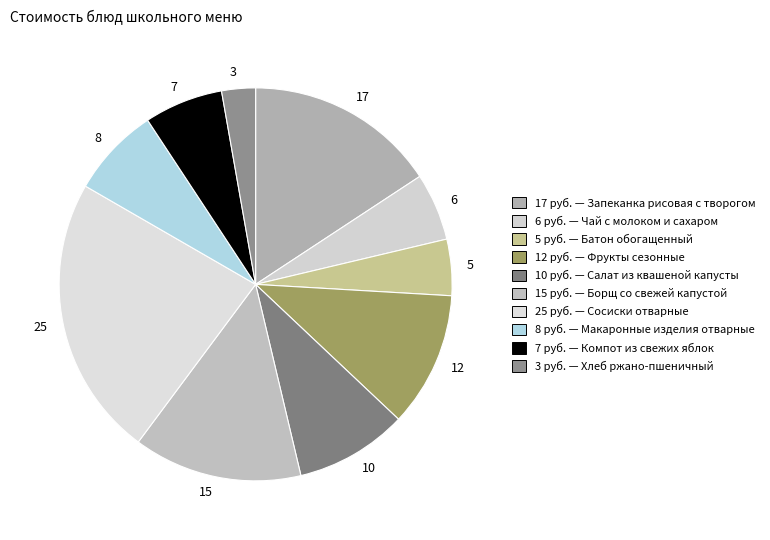

Count the number of slices in the pie.

10